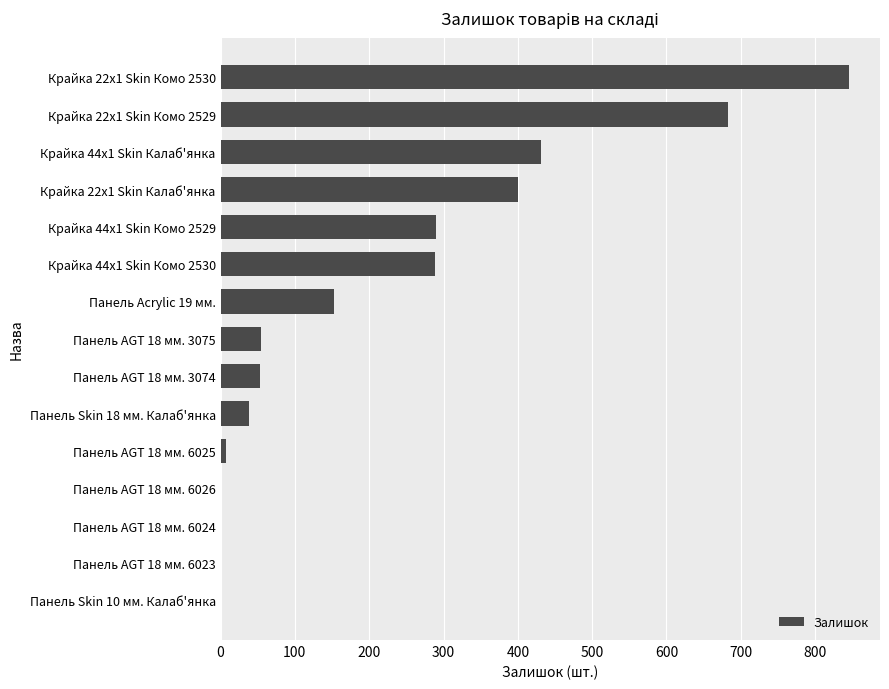

Is it true that the value at Крайка 22x1 Skin Комо 2529 is 955?

False